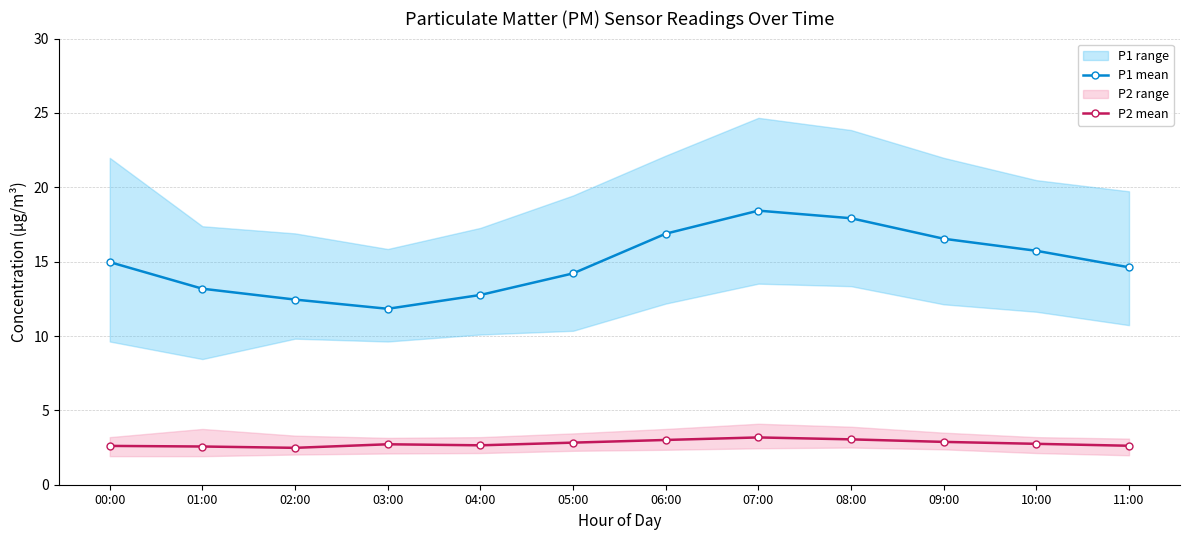

True or false: P2 mean and P1 mean intersect in this chart.

False